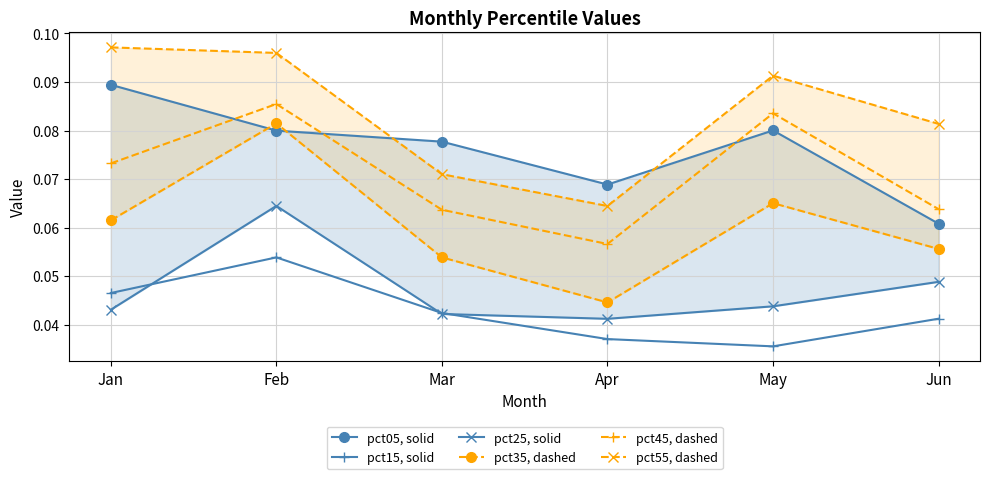

What are all the series names shown in the legend?

pct05, solid, pct15, solid, pct25, solid, pct35, dashed, pct45, dashed, pct55, dashed